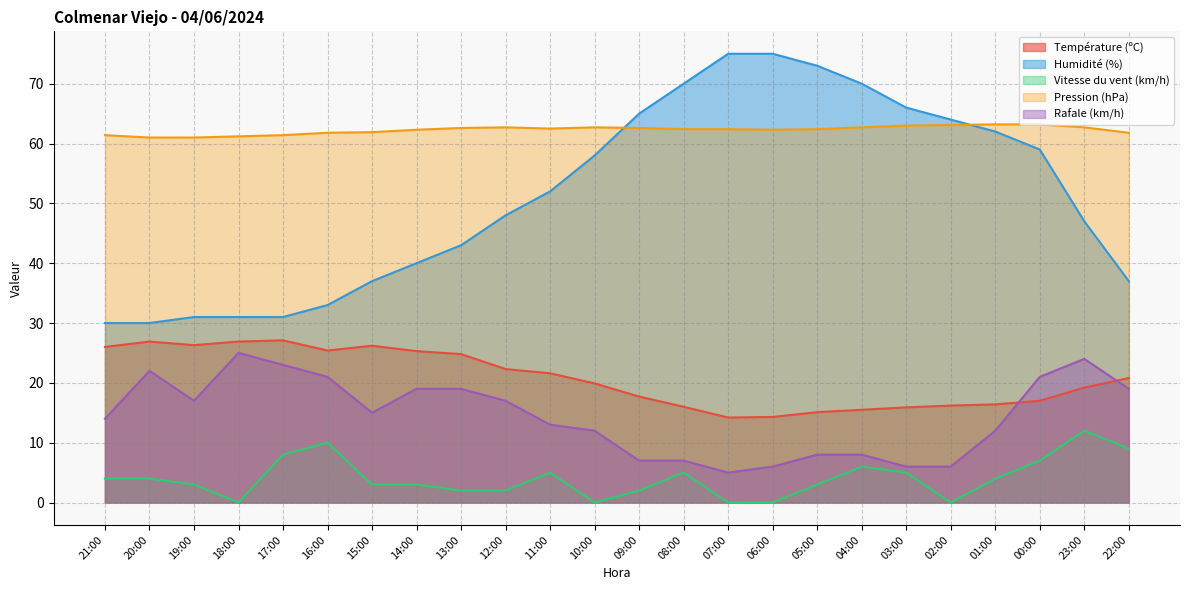

What are all the series names shown in the legend?

Température (ºC), Humidité (%), Vitesse du vent (km/h), Pression (hPa), Rafale (km/h)